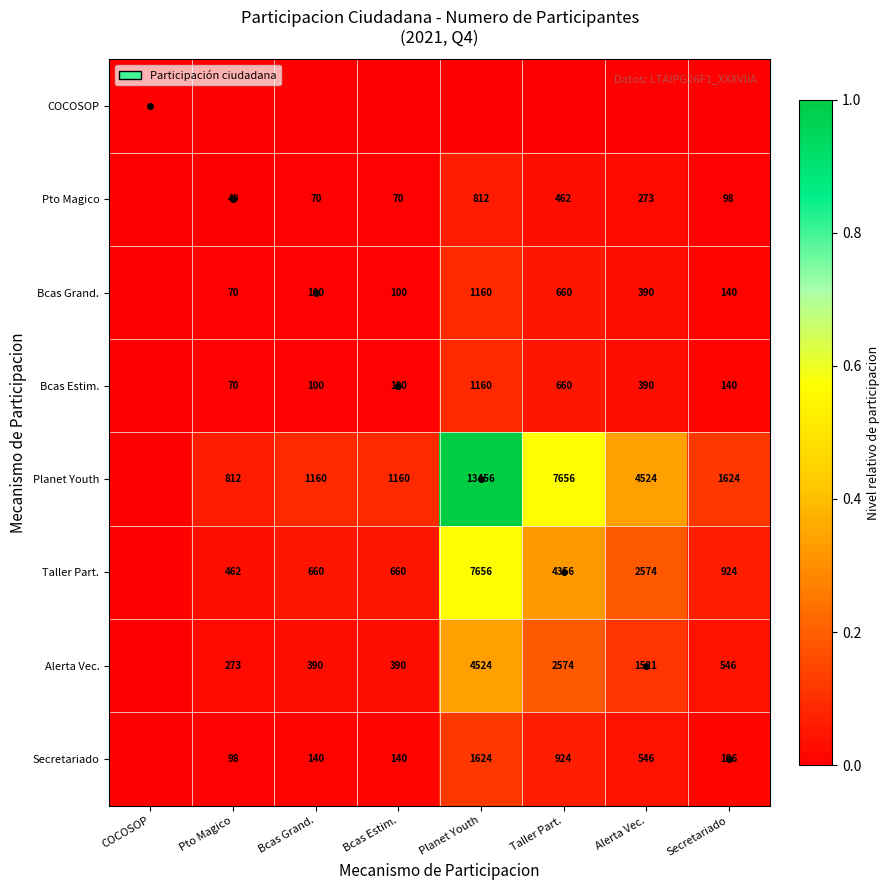

At how many categories does at least one series exceed 0?

7